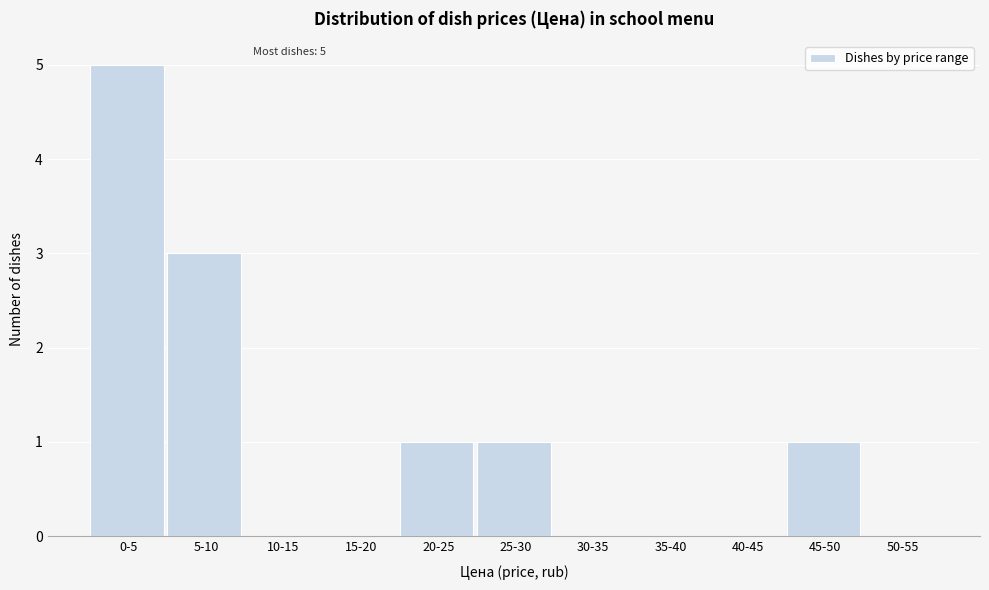

Reading left to right, what are all the values shown in this chart?

0-5=5	5-10=3	10-15=0	15-20=0	20-25=1	25-30=1	30-35=0	35-40=0	40-45=0	45-50=1	50-55=0